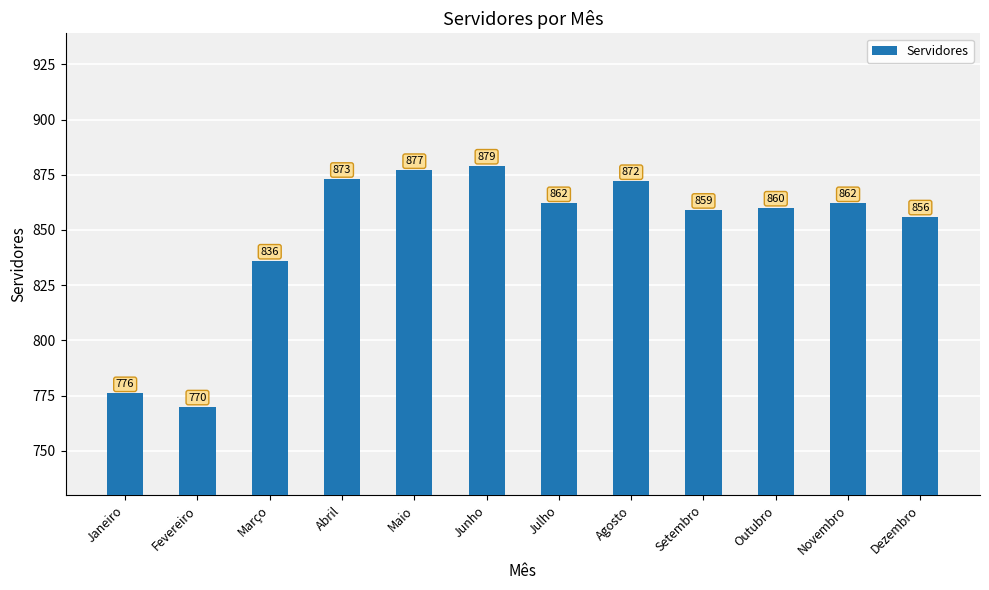

Approximately how many times larger is the value at Outubro compared to Abril?

1.0